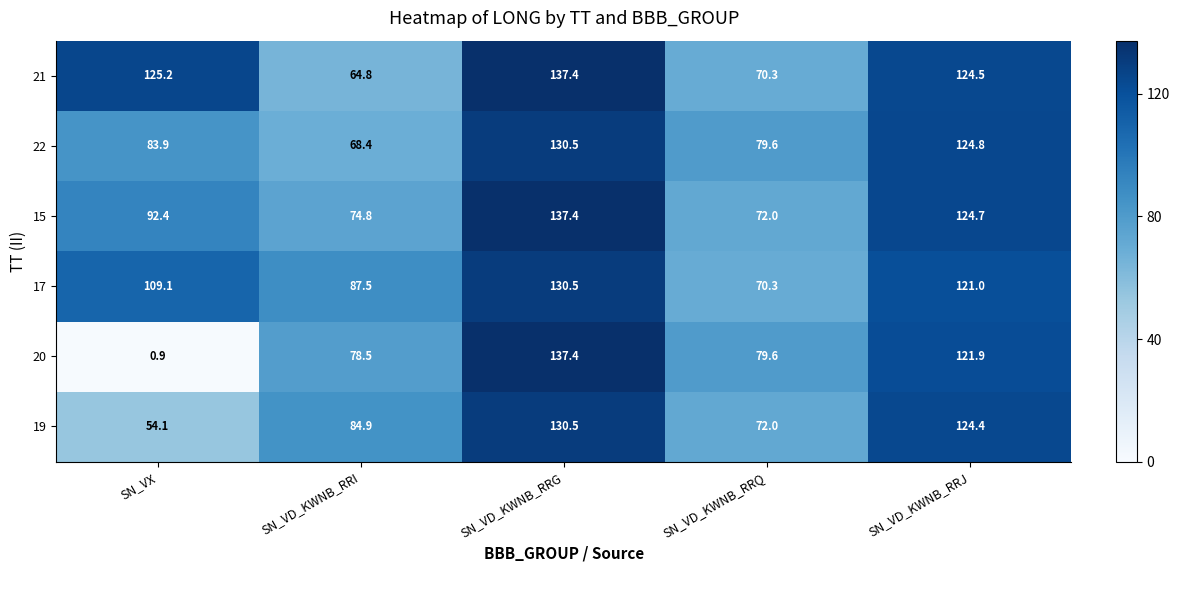

Where is 22 nearest to the value 99?

SN_VX